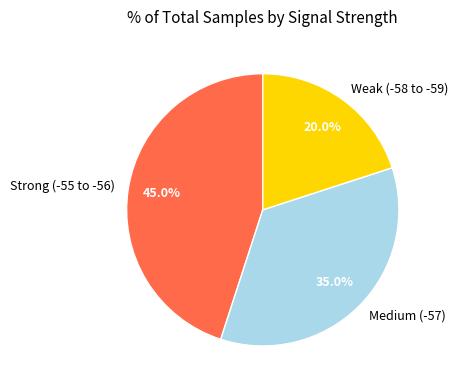

What is the ratio of the value at Medium (-57) to the value at Strong (-55 to -56)?

0.8